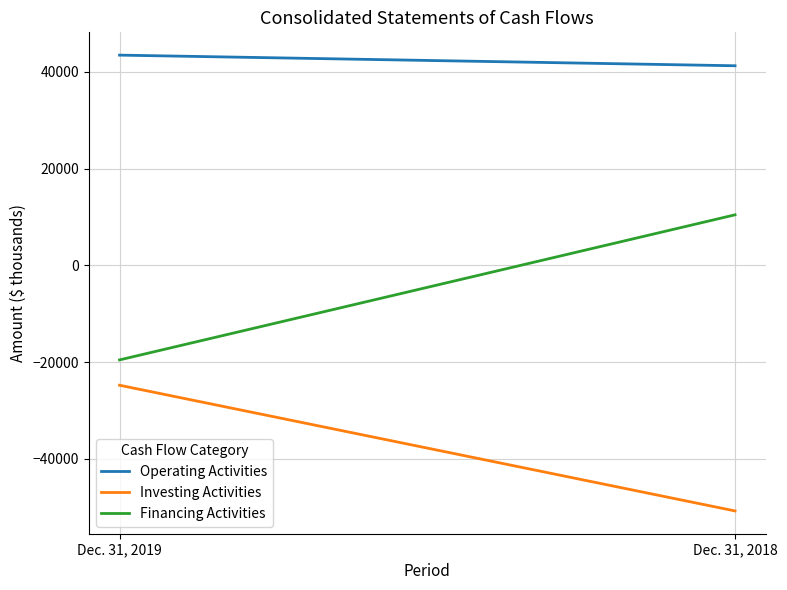

How many series are shown in this chart?

3